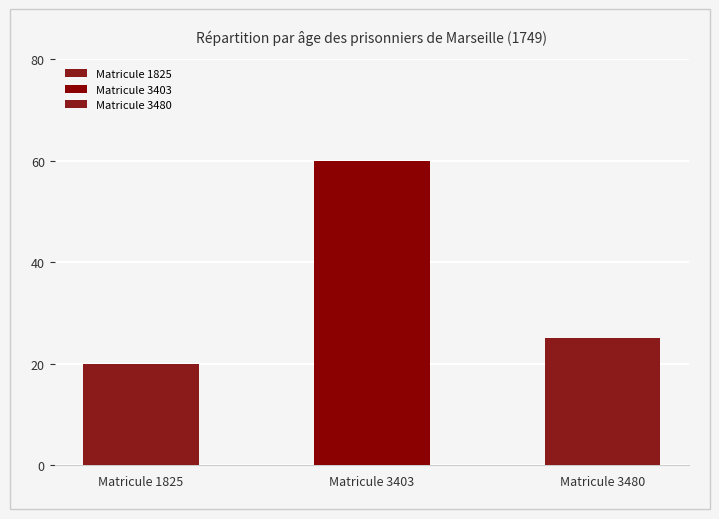

How many groups of bars are there?

3